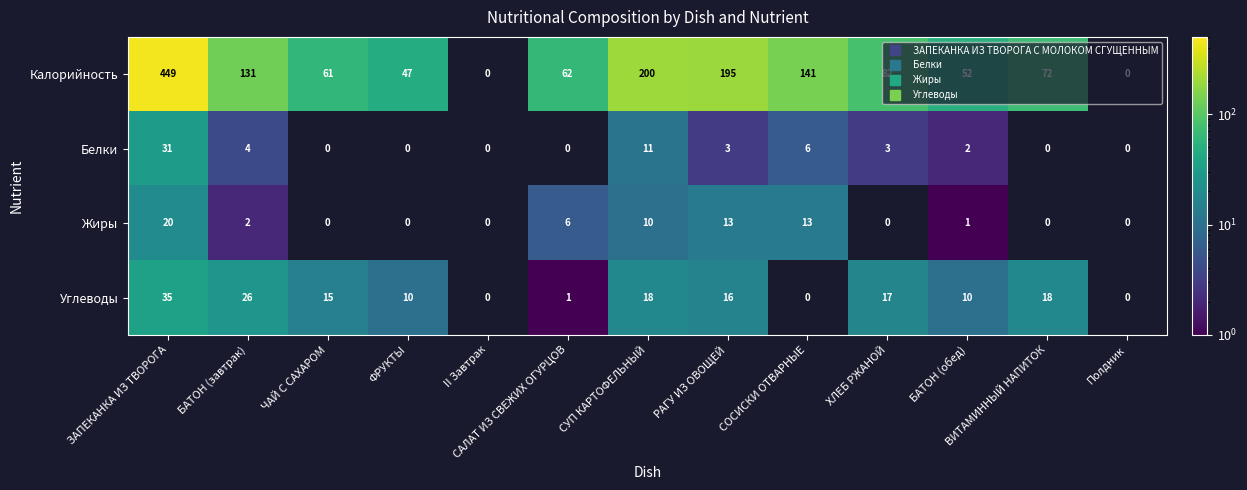

What is the total value across all series at БАТОН (завтрак)?

163.0